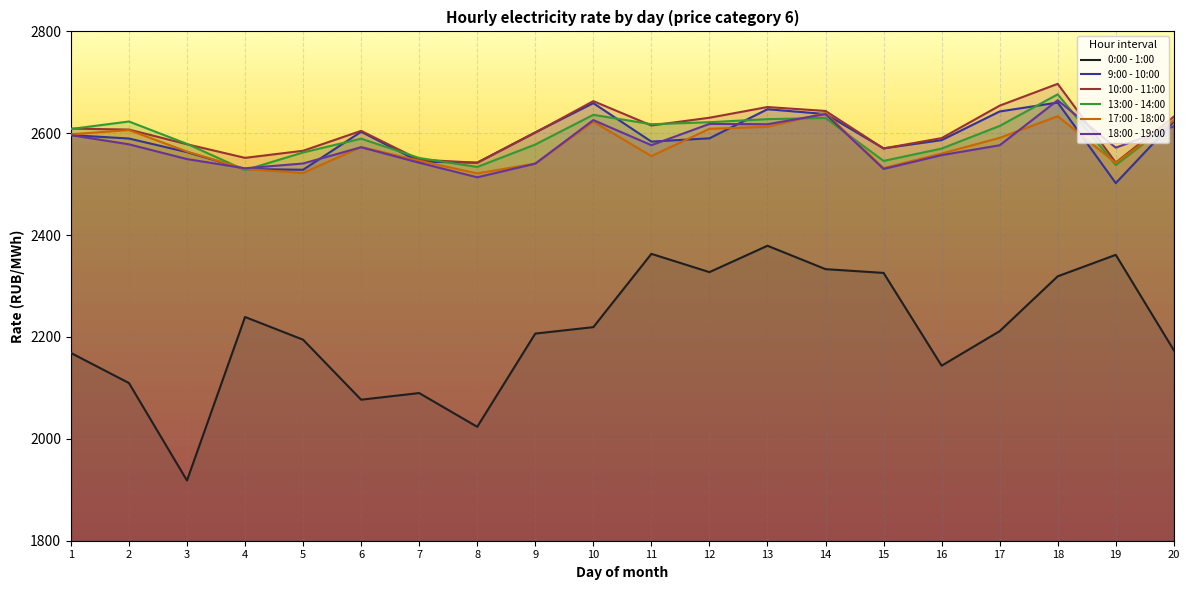

Reading left to right, transcribe all the data shown in this chart.

0:00 - 1:00: 2168.7	2109.6	1918.2	2239.3	2194.7	2076.9	2089.9	2023.6	2206.7	2219.3	2363.2	2327.4	2379.2	2333.2	2325.8	2143.7	2211.5	2319.2	2361.3	2174.0
9:00 - 10:00: 2596.4	2589.7	2562.9	2529.8	2528.4	2602.9	2544.3	2542.3	2601.8	2659.1	2583.6	2590.1	2647.2	2637.8	2570.3	2586.5	2642.8	2660.3	2502.1	2622.9
10:00 - 11:00: 2609.2	2607.2	2578.4	2551.7	2565.6	2604.7	2548.2	2542.1	2601.2	2663.1	2615.3	2630.5	2651.5	2643.8	2570.2	2590.5	2654.2	2697.1	2542.5	2632.6
13:00 - 14:00: 2608.3	2623.1	2579.2	2527.6	2562.3	2589.4	2551.5	2533.8	2577.9	2636.2	2617.7	2621.7	2627.7	2630.0	2545.7	2570.0	2614.4	2676.4	2537.5	2625.6
17:00 - 18:00: 2598.0	2606.3	2564.1	2529.8	2522.1	2573.0	2546.1	2521.1	2540.6	2622.7	2555.2	2608.7	2612.6	2639.7	2531.6	2560.2	2591.0	2633.4	2541.8	2625.4
18:00 - 19:00: 2596.3	2578.3	2549.3	2531.2	2540.7	2572.6	2542.1	2513.6	2540.3	2625.9	2576.6	2618.3	2617.8	2637.6	2529.9	2557.1	2576.4	2664.8	2571.8	2613.5